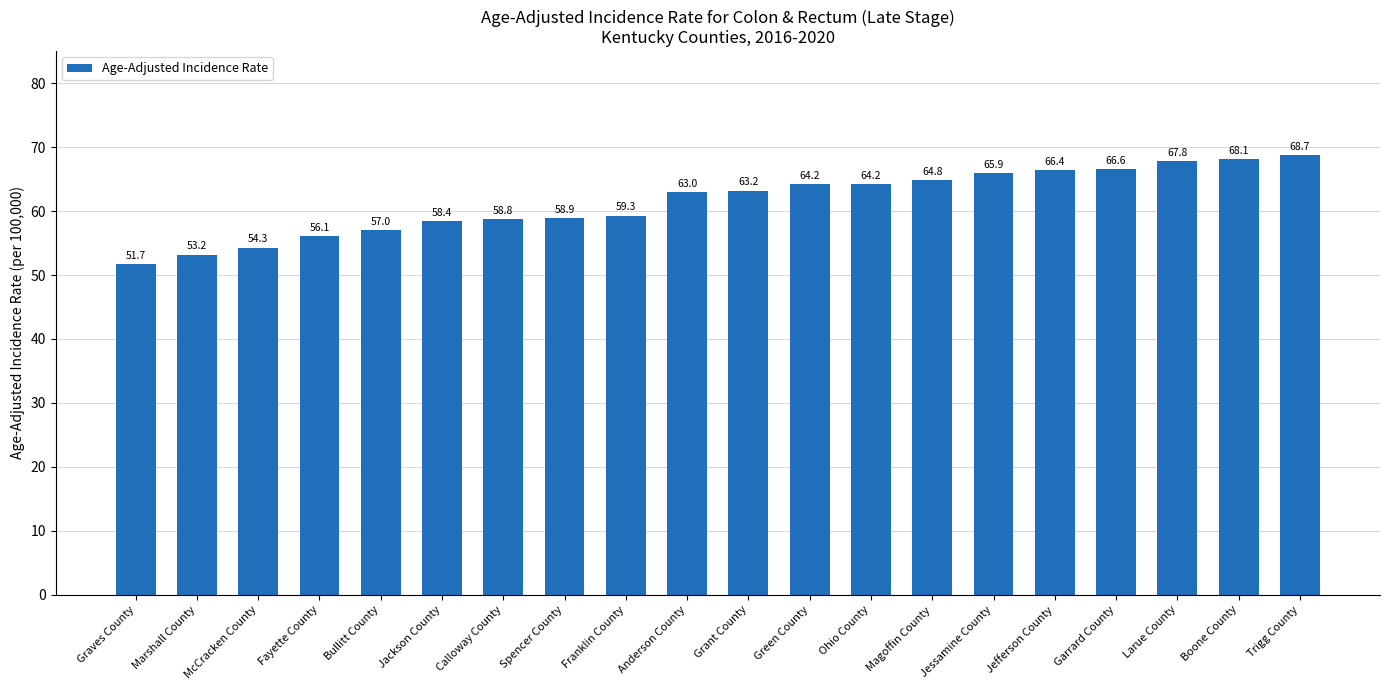

Reading right to left, what are all the values shown in this chart?

68.7	68.1	67.8	66.6	66.4	65.9	64.8	64.2	64.2	63.2	63.0	59.3	58.9	58.8	58.4	57.0	56.1	54.3	53.2	51.7